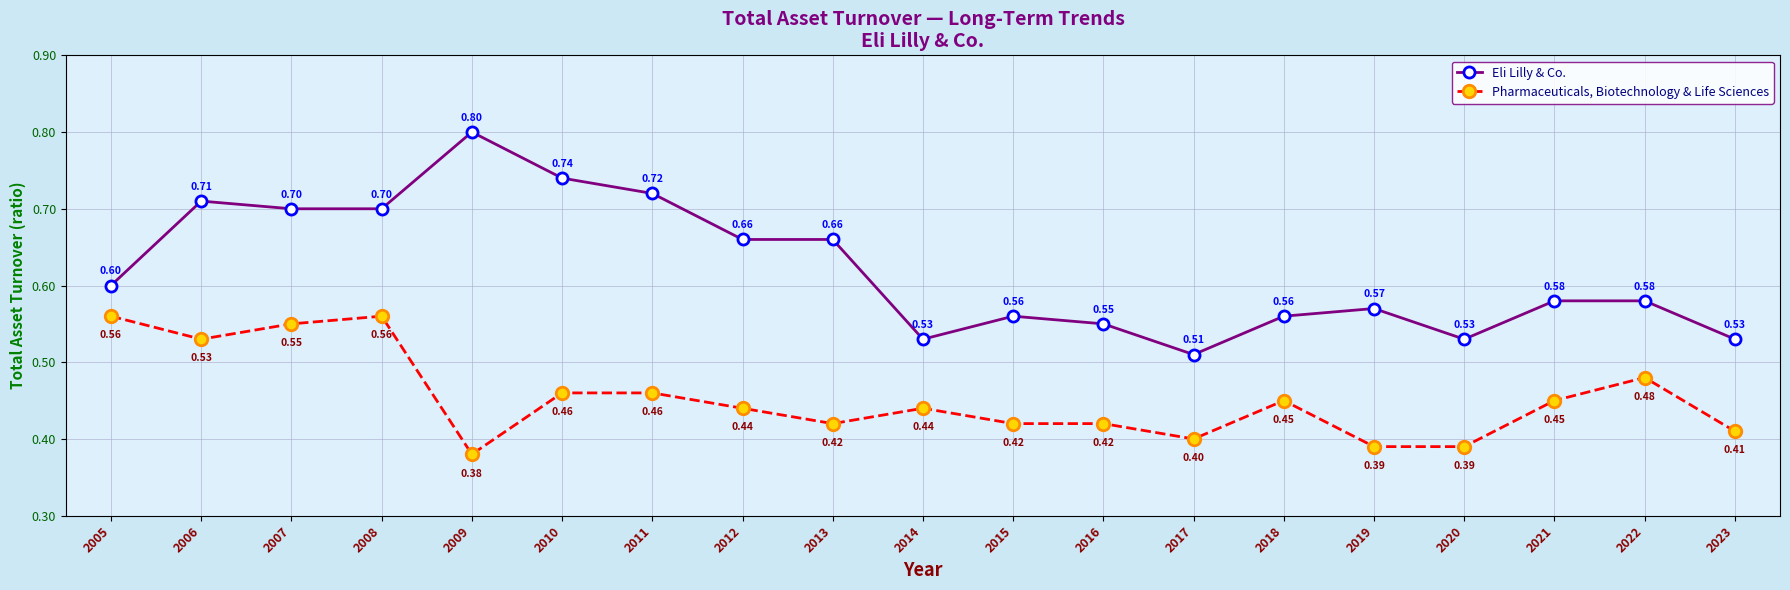

What is the total value across all series at 2015?

1.0